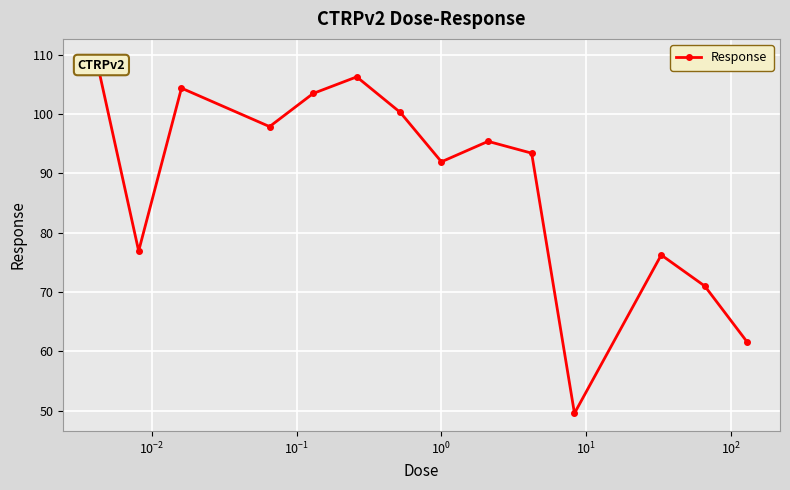

What is the value of the 9th point from the left?

95.4